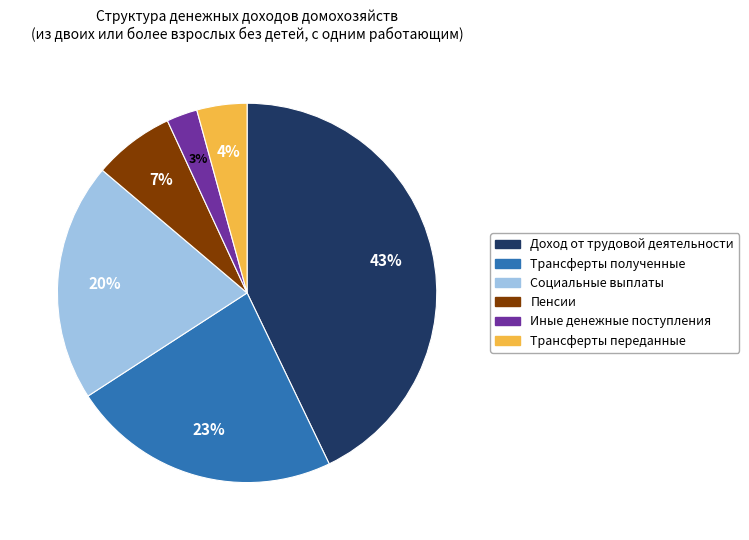

Count the number of slices in the pie.

6